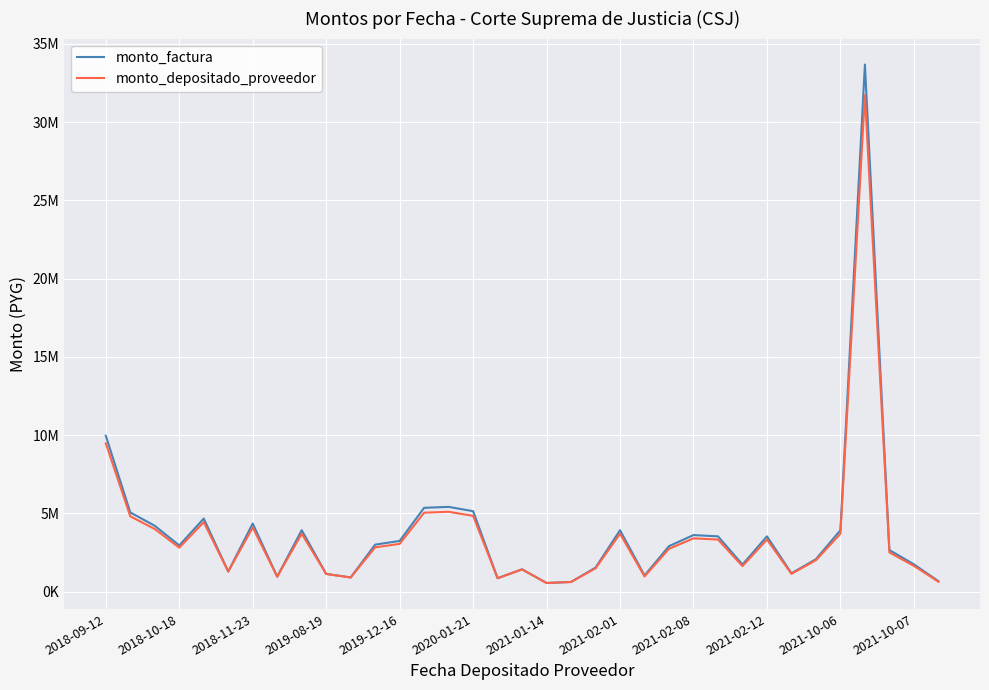

What are all the series names shown in the legend?

monto_factura, monto_depositado_proveedor